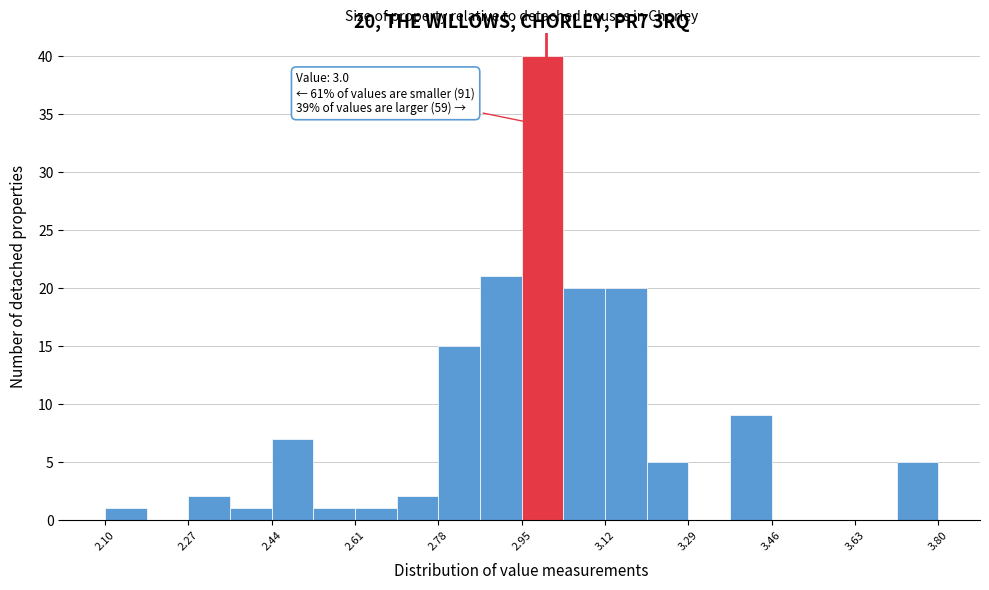

Over which range of the x-axis is the bar tallest?

2.950 to 3.035